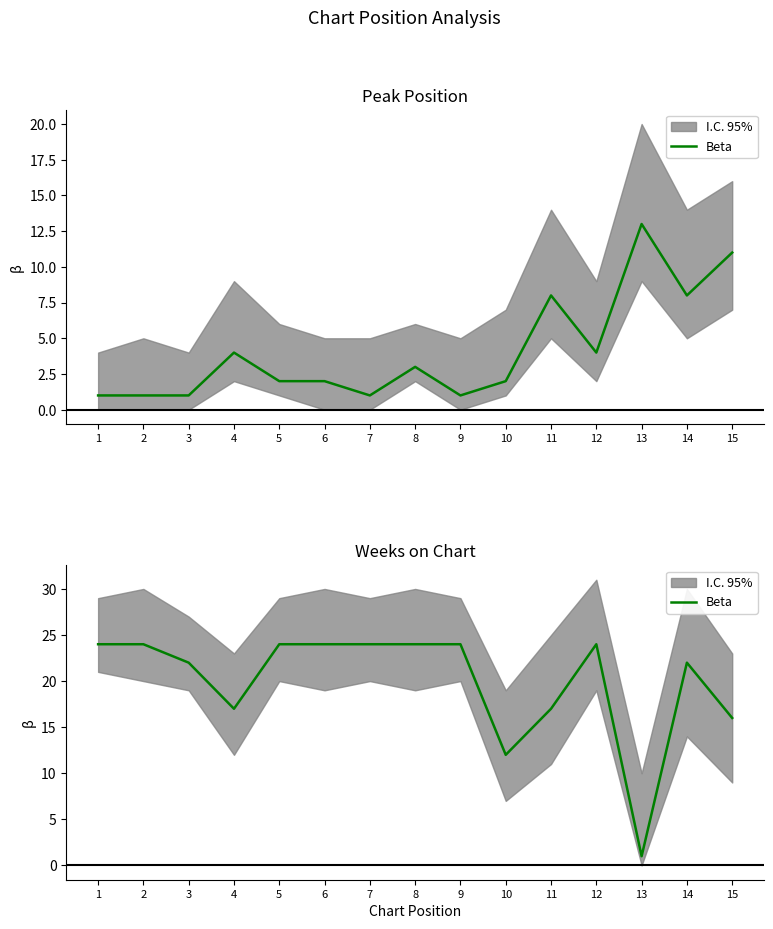

What is the sum of all values?

299